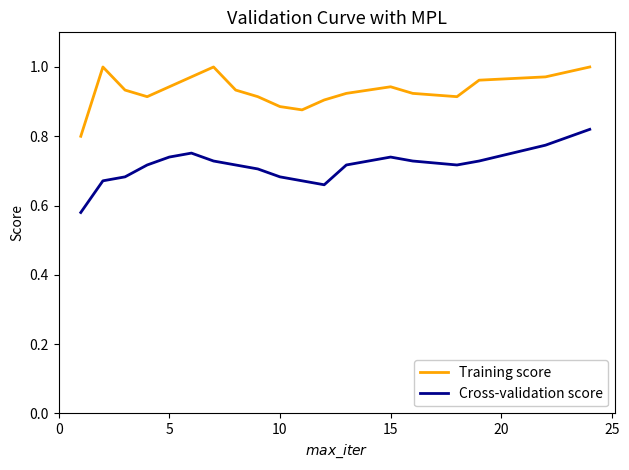

Which series has the largest total across all categories?

Training score